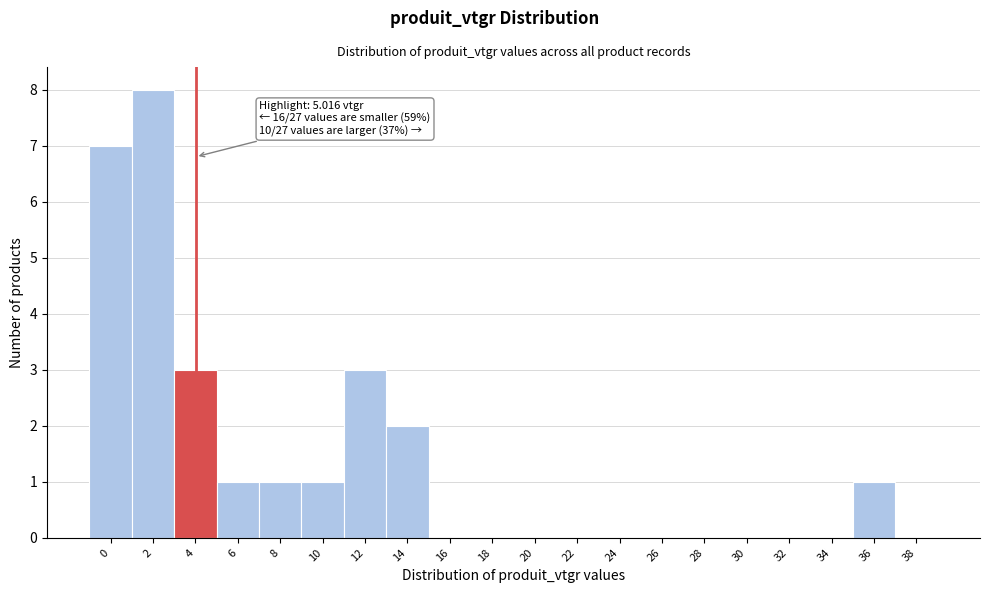

Reading left to right, what are all the values shown in this chart?

0=7	2=8	4=3	6=1	8=1	10=1	12=3	14=2	16=0	18=0	20=0	22=0	24=0	26=0	28=0	30=0	32=0	34=0	36=1	38=0